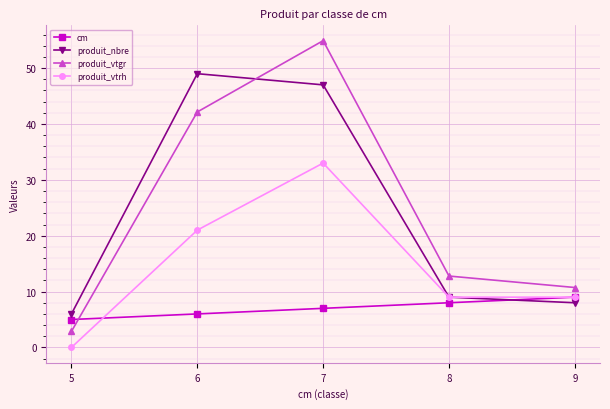

True or false: cm has more than 0 interior local peaks.

False